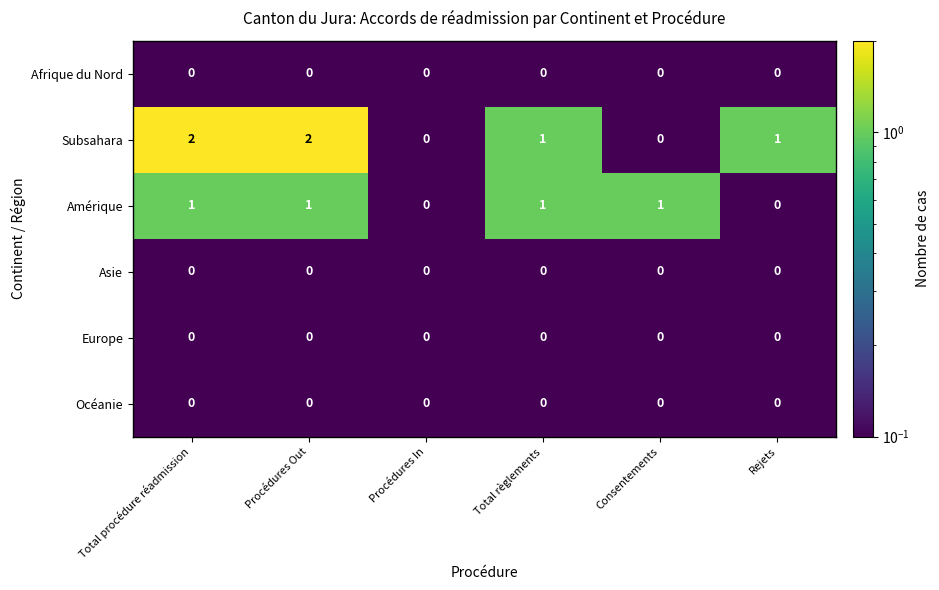

Is it true that Subsahara equals -1 at Procédures In?

False